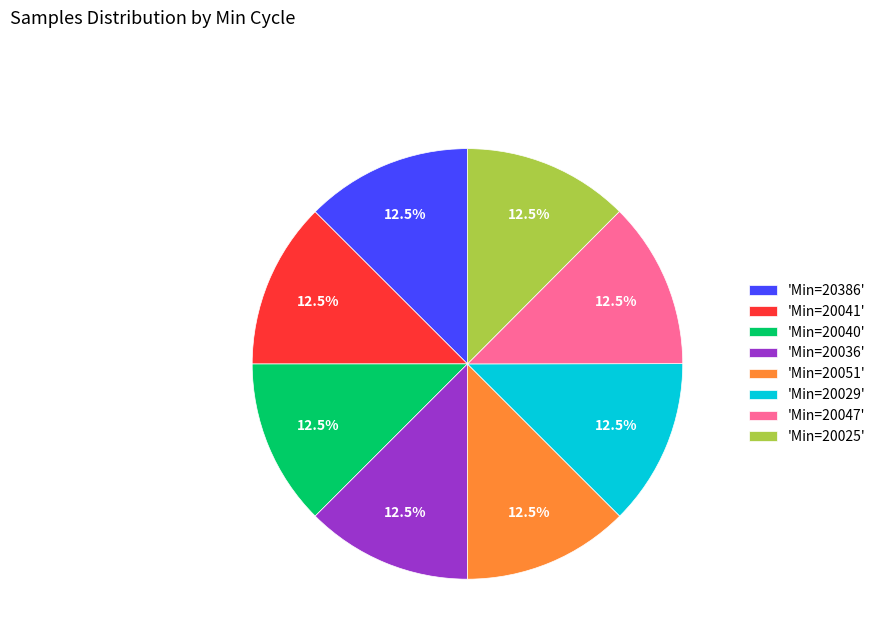

To the nearest percent, what is the average slice percentage?

12%